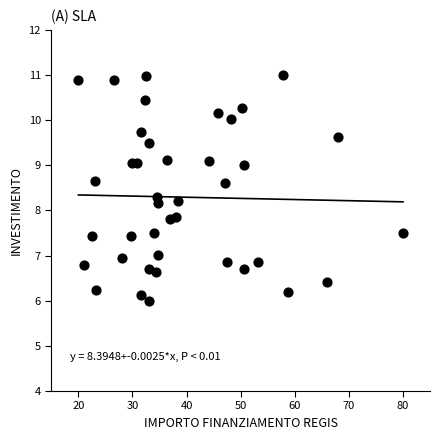

What is the range of X values (max minus min)?

60.0